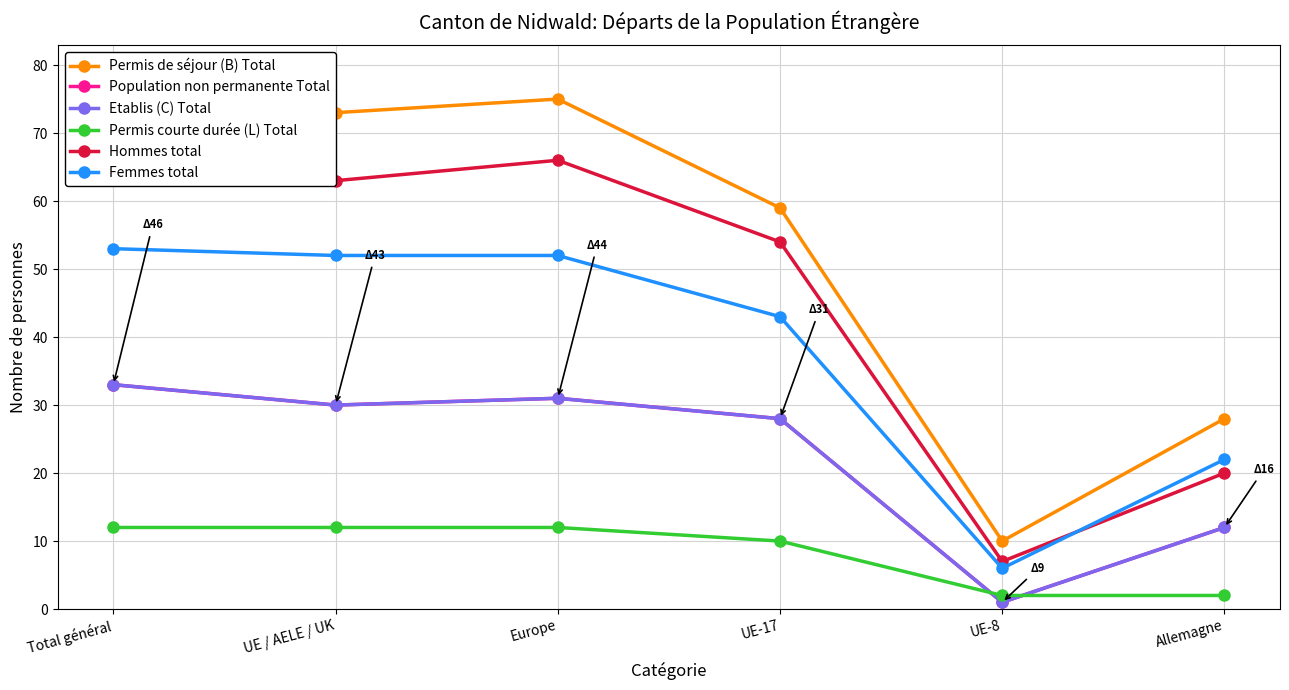

Rank the categories by Etablis (C) Total value from lowest to highest.

UE-8, Allemagne, UE-17, UE / AELE / UK, Europe, Total général